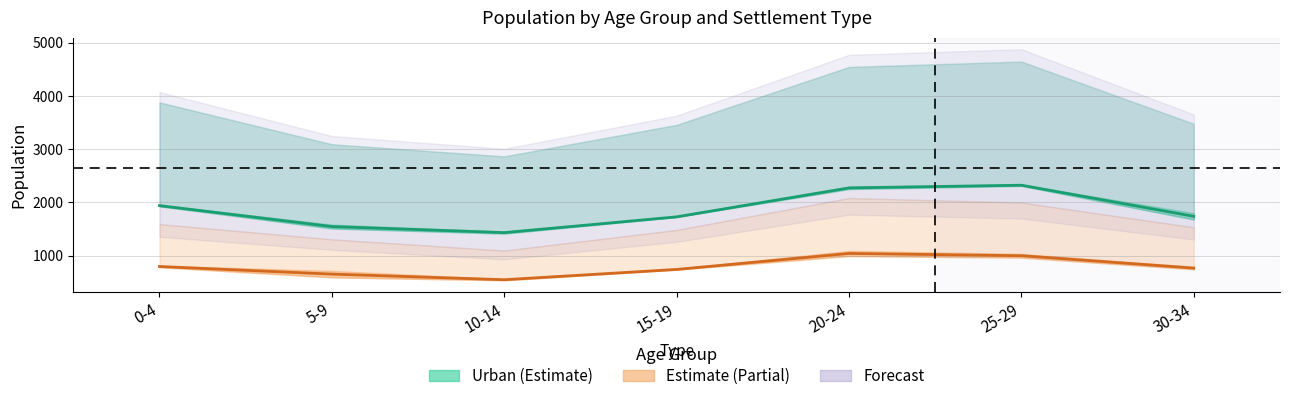

What is the label of the 1st point from the left?

0-4